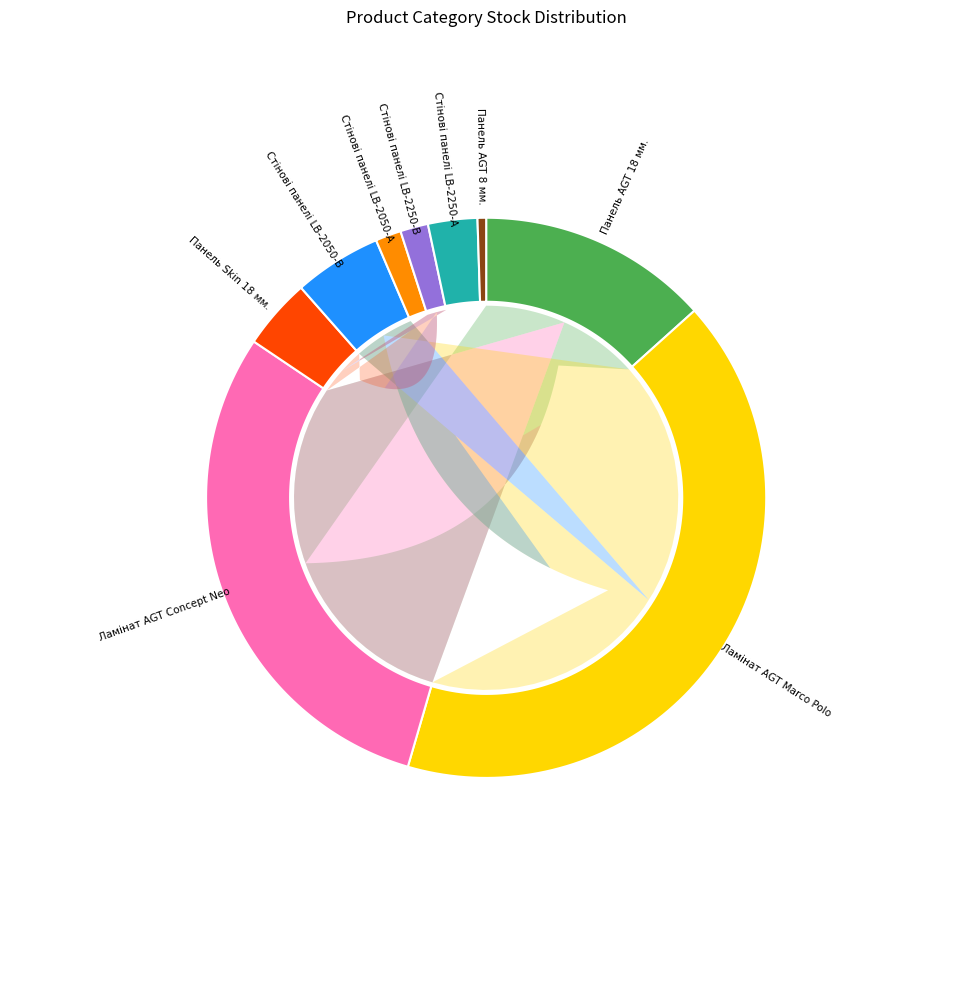

Is it true that Стінові панелі LB-2250-В is 2% of the pie?

True